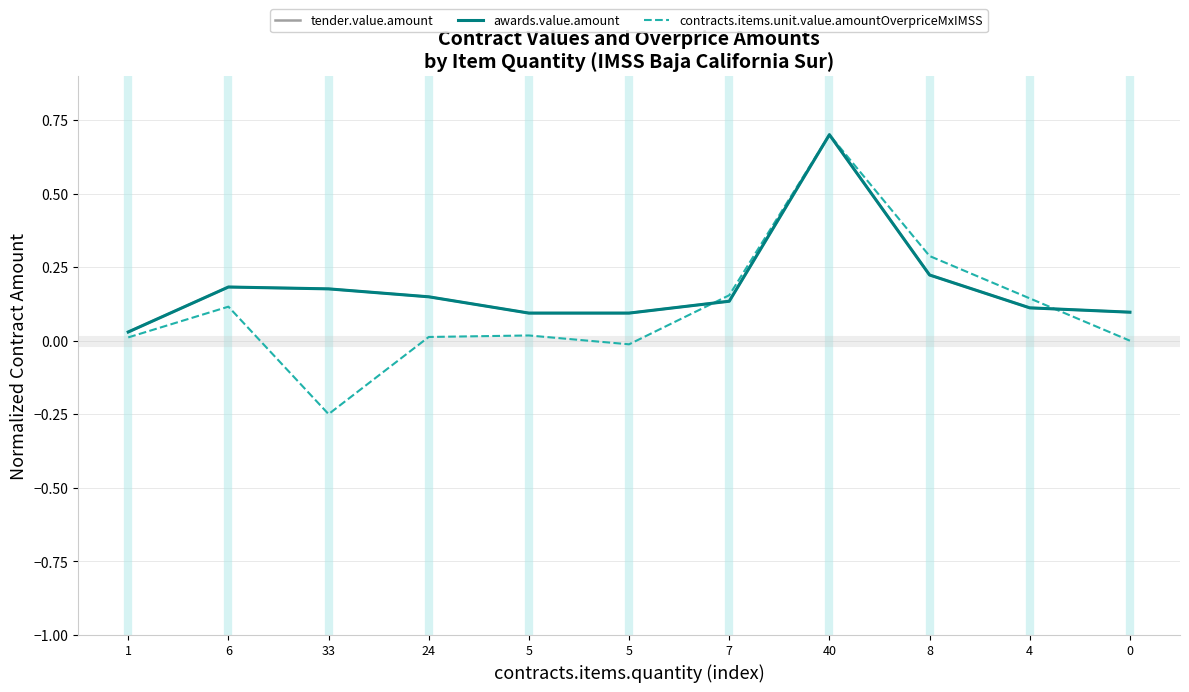

Is the value of awards.value.amount at 33 greater than the value of tender.value.amount at 4?

Yes